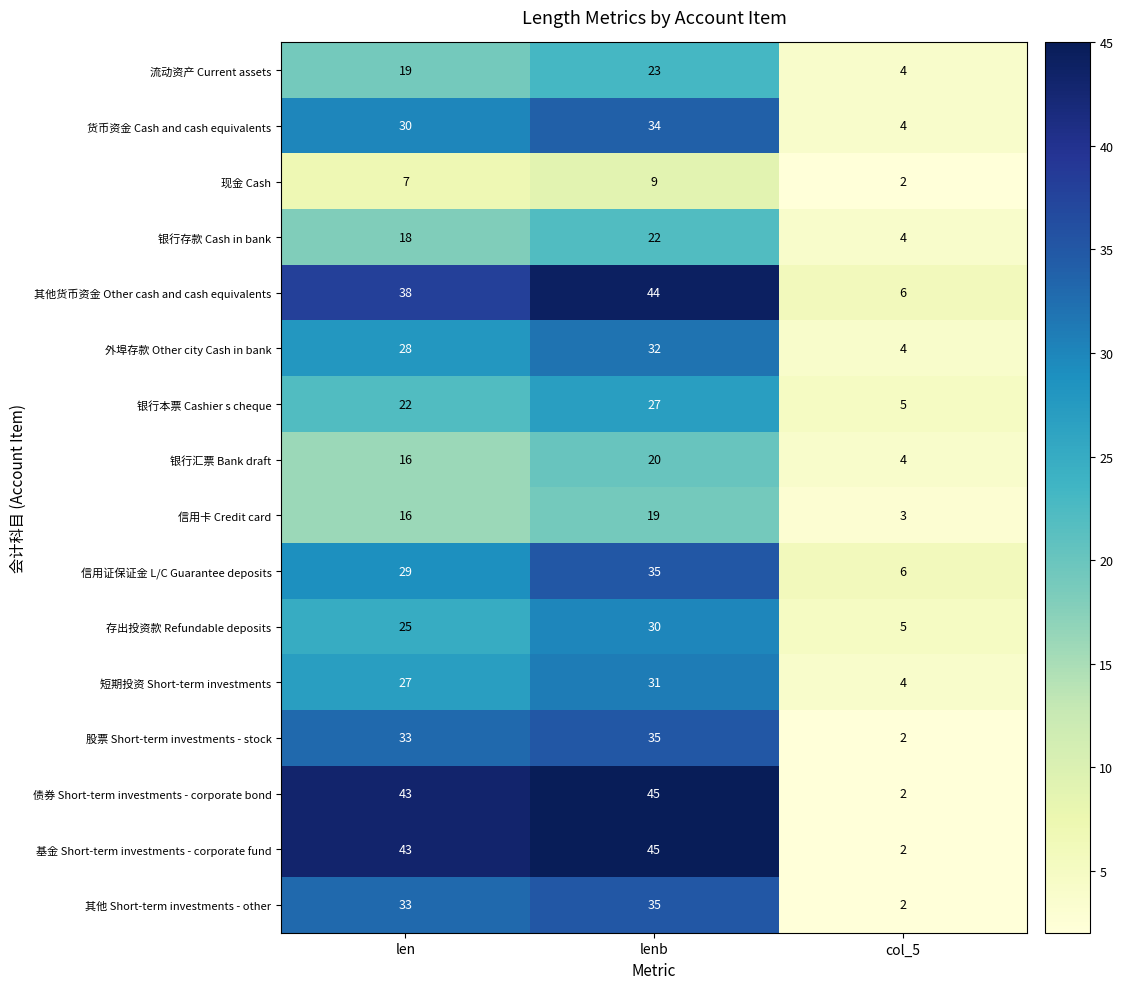

At how many categories does at least one series exceed 12?

2